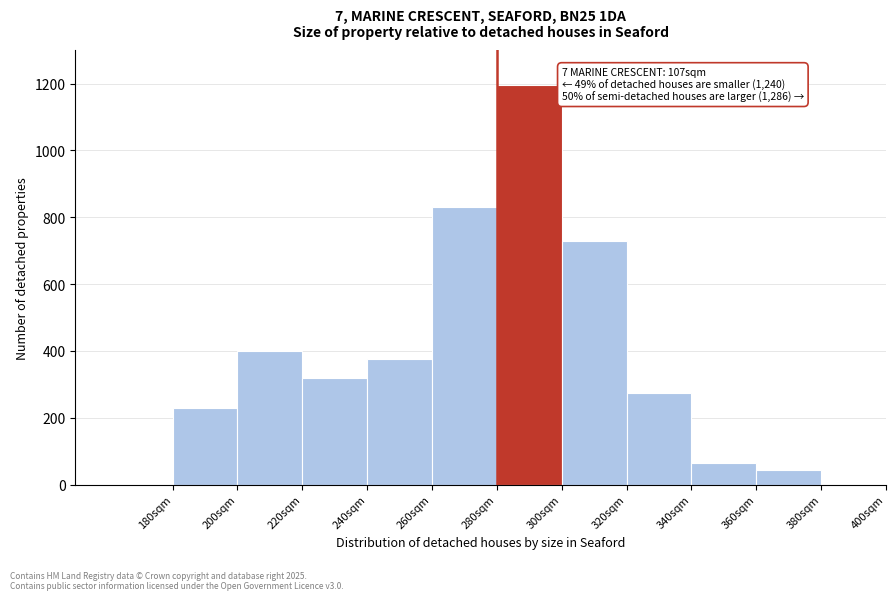

Over which range of the x-axis is the bar tallest?

280 to 300